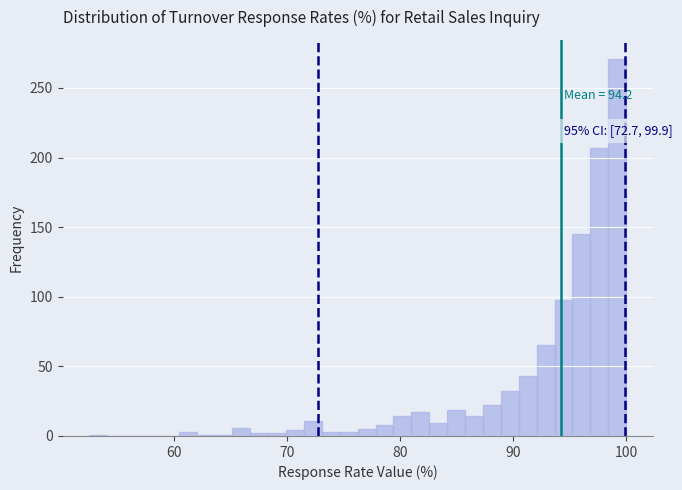

Around what value on the x-axis is the tallest bar? Give the approximate position of its centre, as read against the axis.

99